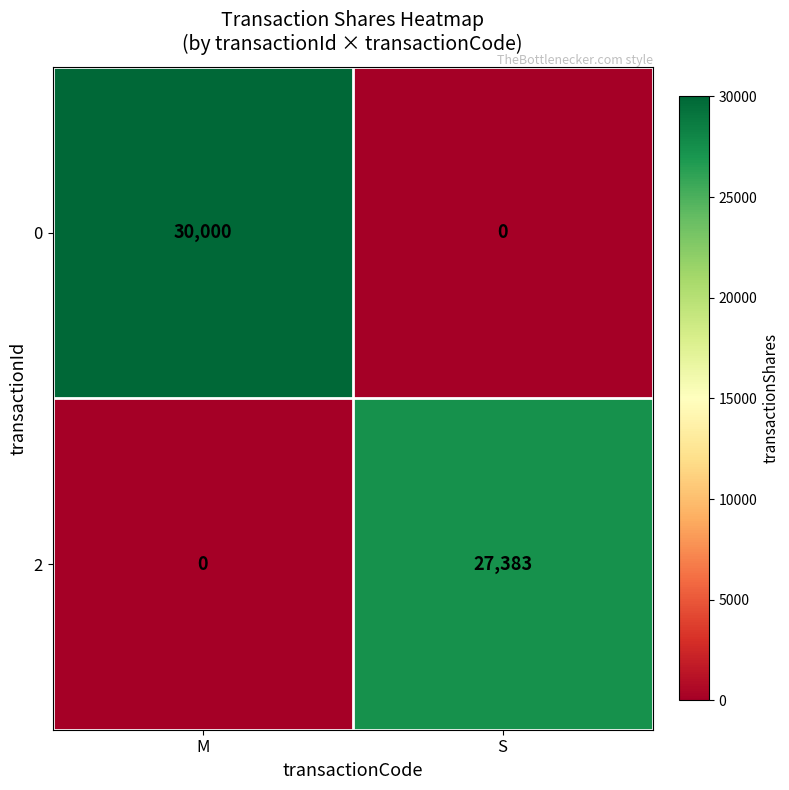

What is the difference between the highest and lowest values at M?

30000